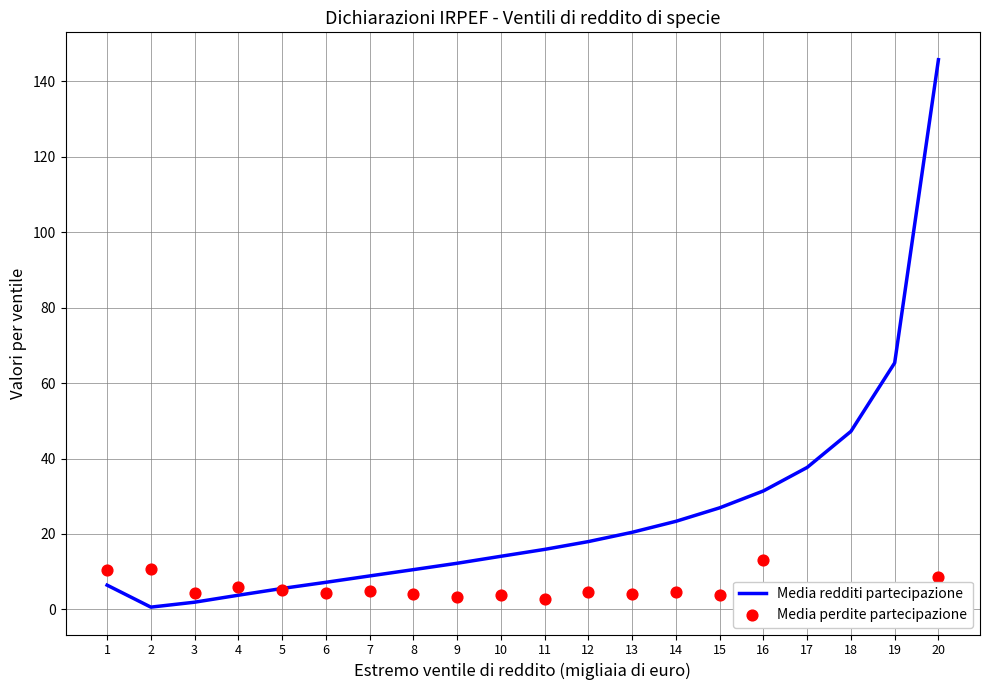

What are all the series names shown in the legend?

Media redditi partecipazione, Media perdite partecipazione